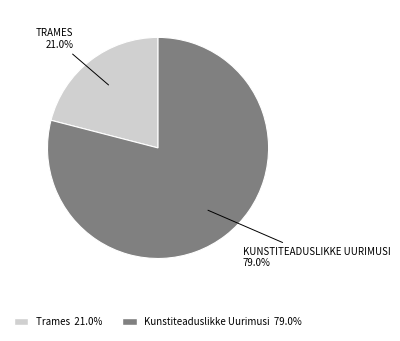

Combined, what portion of the pie is Trames and Kunstiteaduslikke Uurimusi?

100.0%